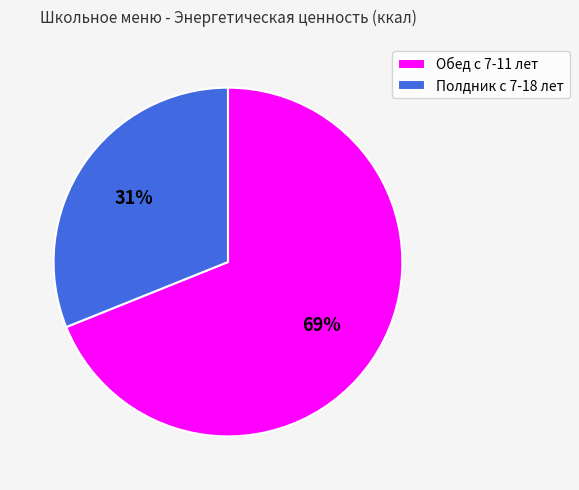

Which category has the biggest portion of the pie?

Обед с 7-11 лет